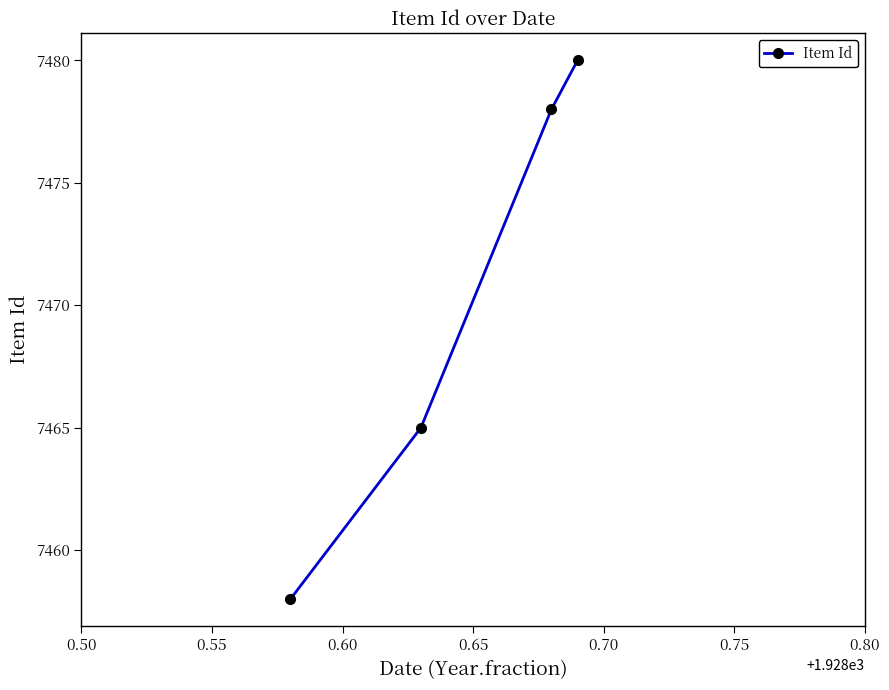

What is the value of the 1st point from the left?

7458